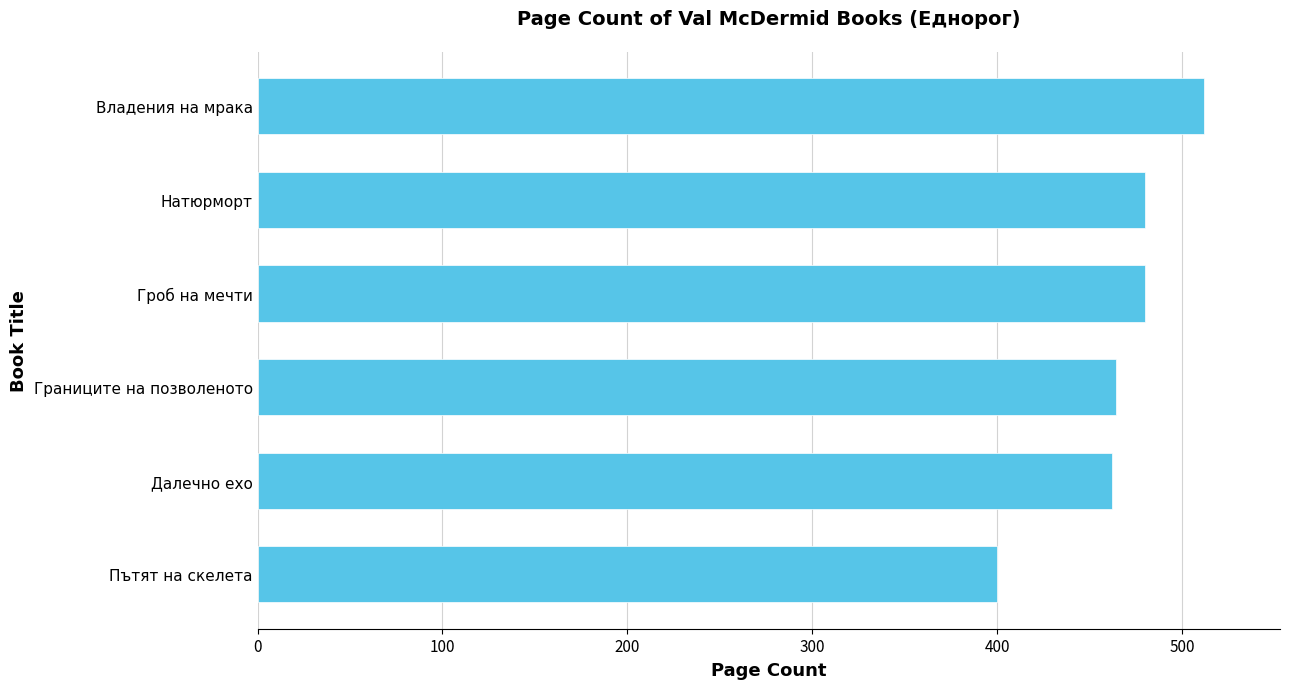

How many series are shown in this chart?

1